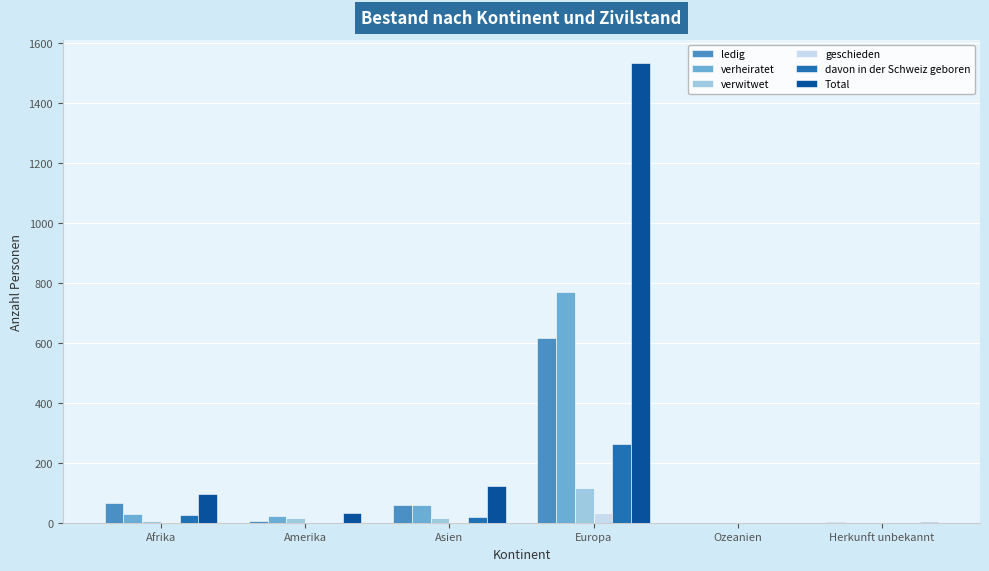

Are the bars horizontal?

No